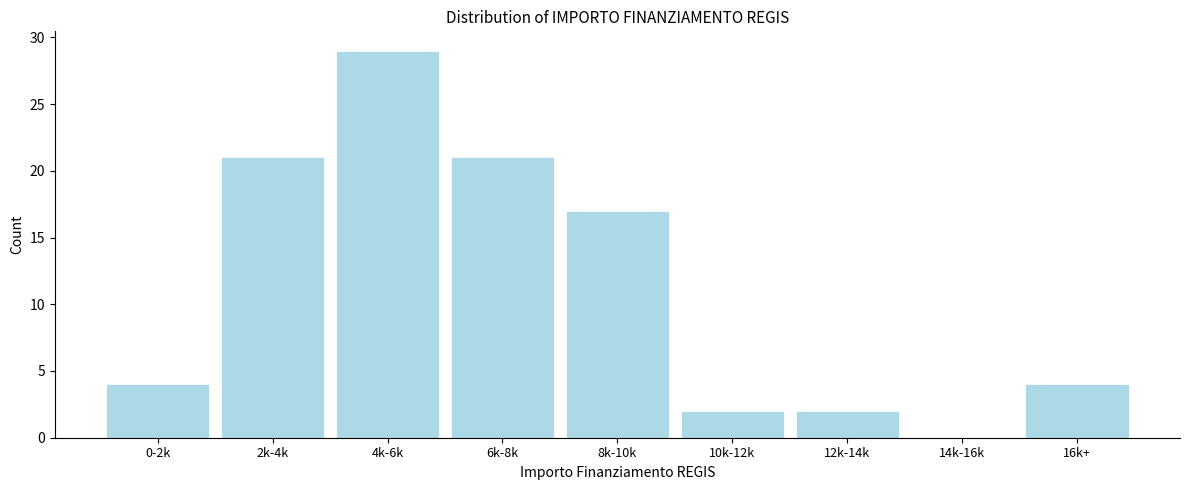

Reading left to right, transcribe all the data shown in this chart.

0-2k=4	2k-4k=21	4k-6k=29	6k-8k=21	8k-10k=17	10k-12k=2	12k-14k=2	14k-16k=0	16k+=4